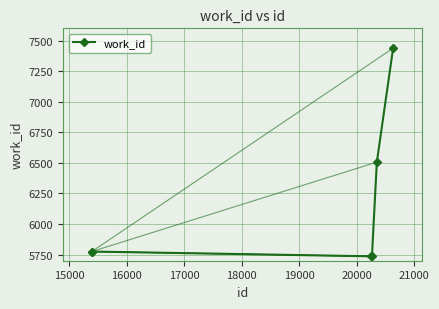

What is the sum of all values?

36966